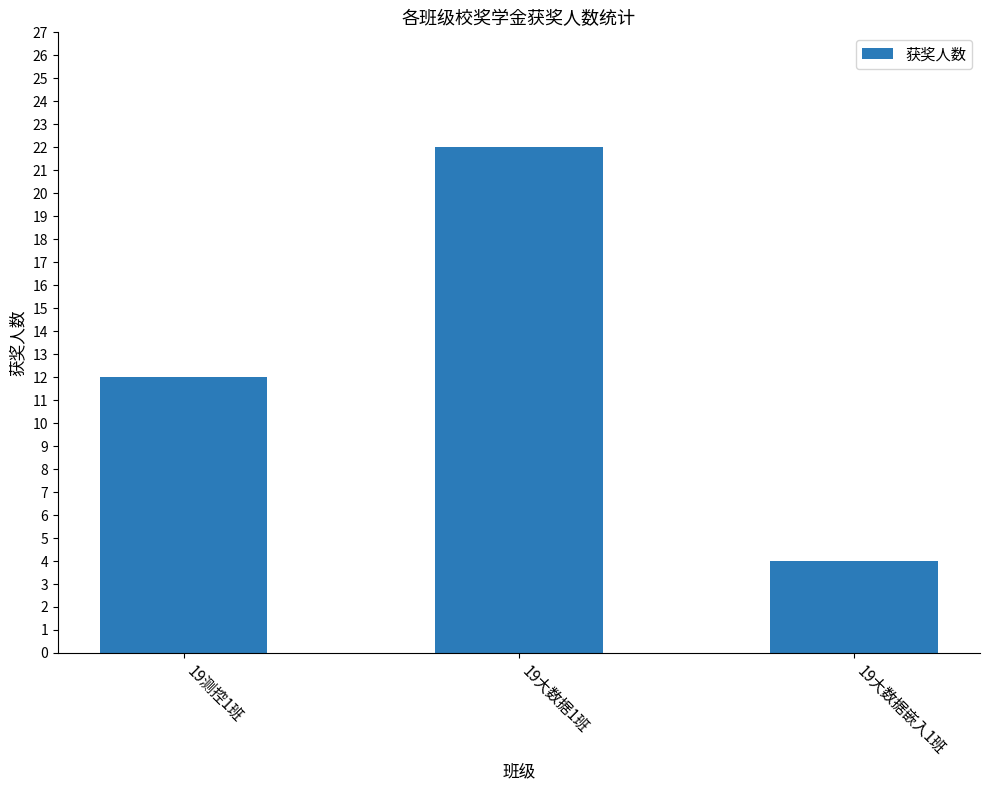

Reading left to right, transcribe all the data shown in this chart.

19测控1班=12	19大数据1班=22	19大数据嵌入1班=4